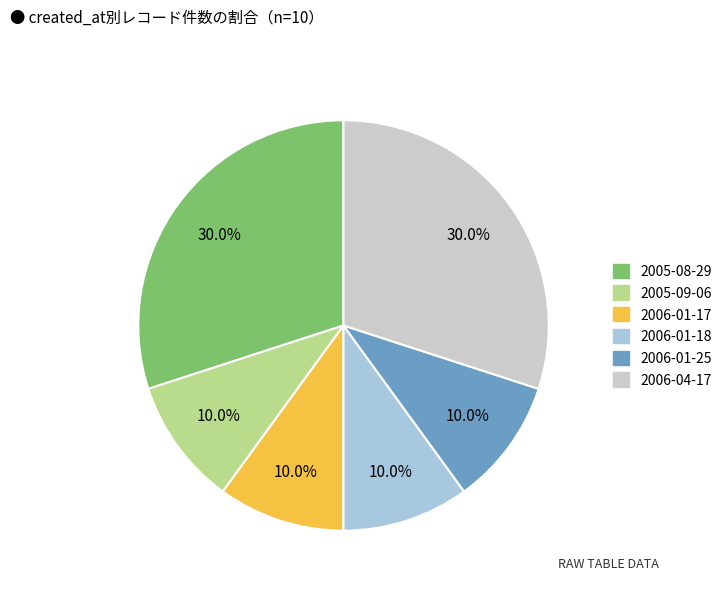

Is there a majority slice in this chart?

No